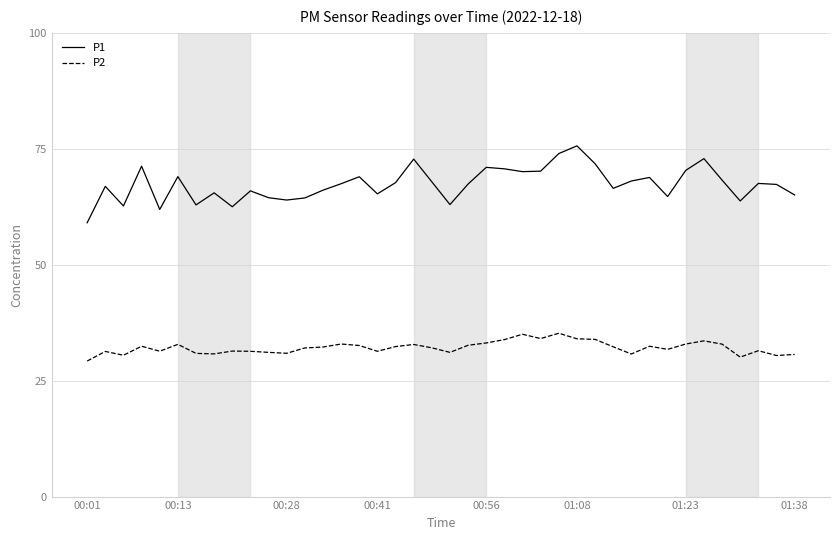

What is the average value of the P2 series?

32.1